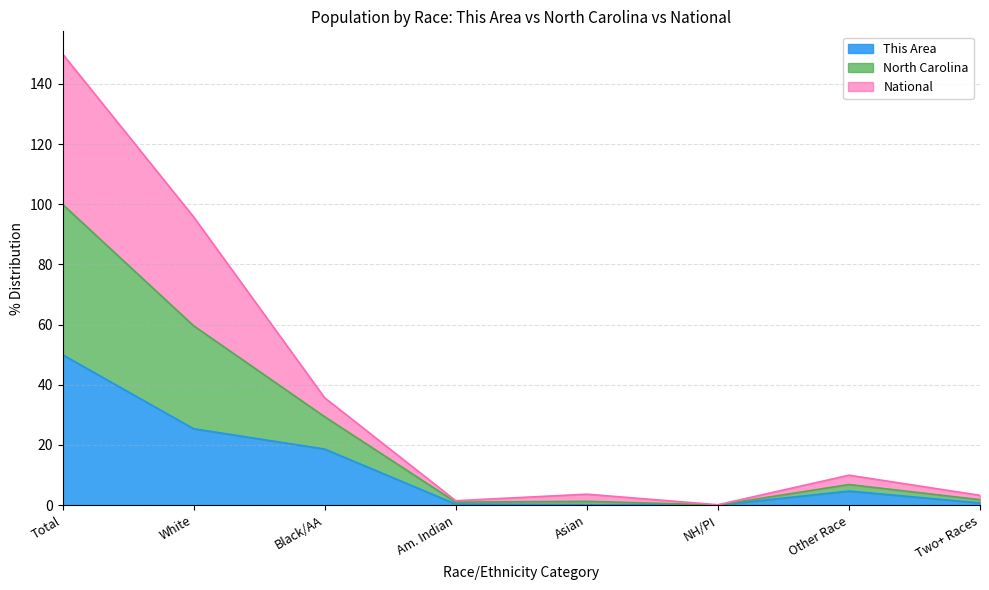

Which series has the largest total across all categories?

North Carolina